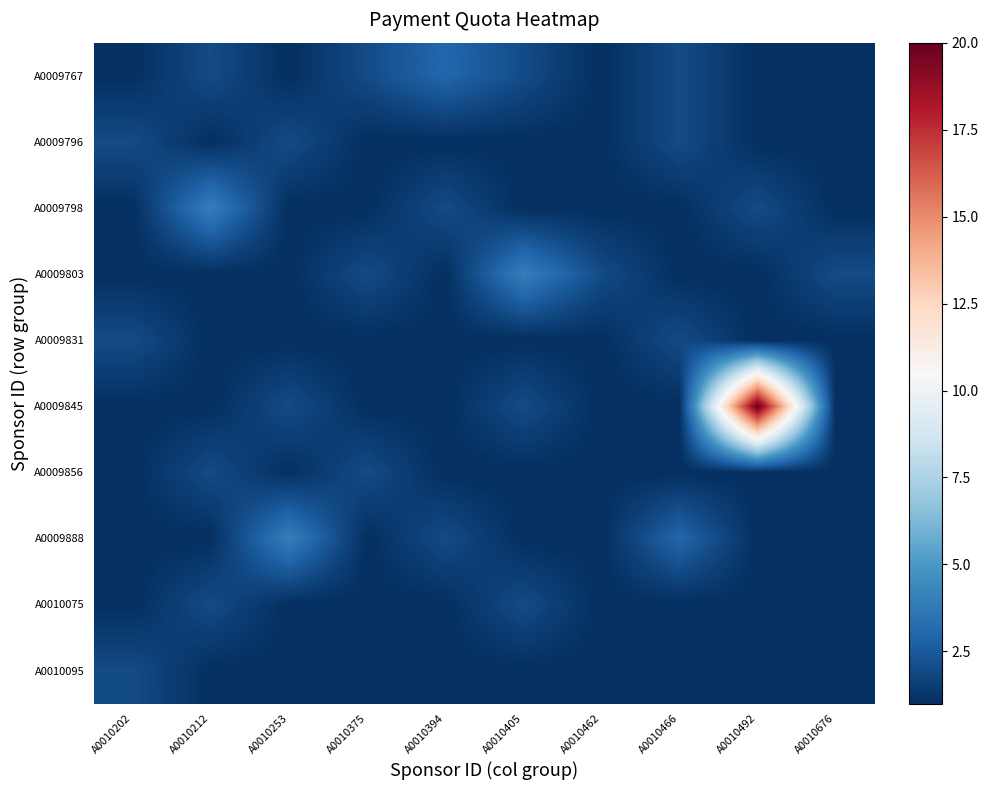

What is the greatest value displayed?

20